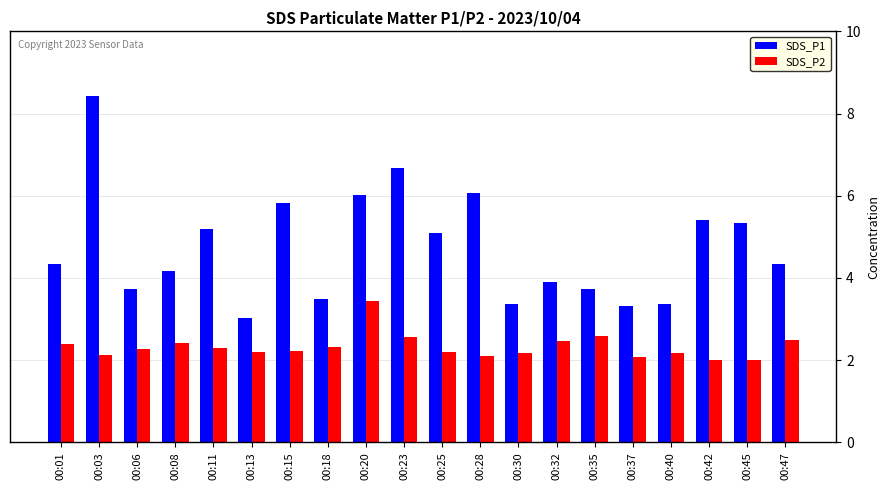

What is the average value of the SDS_P1 series?

4.7